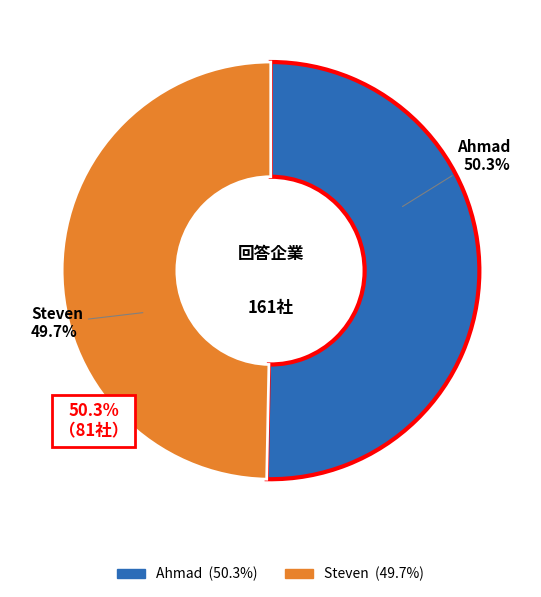

What percentage is the Ahmad slice, to the nearest percent?

50%